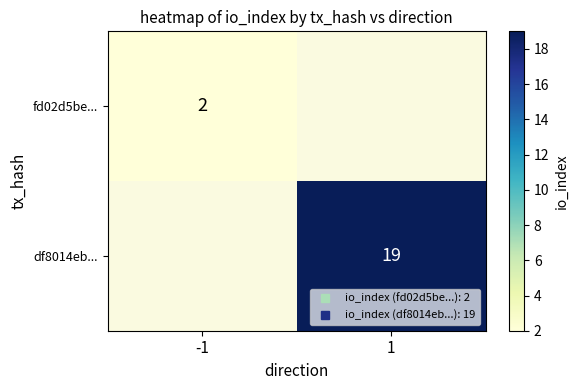

How many categories are shown in the chart?

2